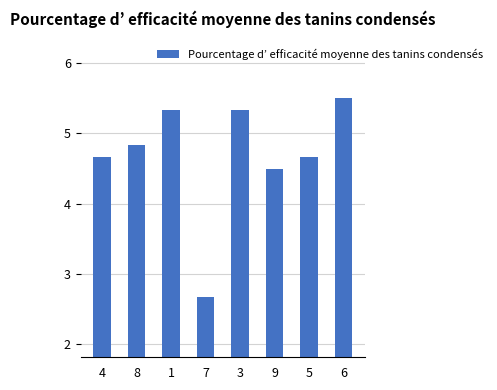

Is it true that the value at 4 is 1.5?

False